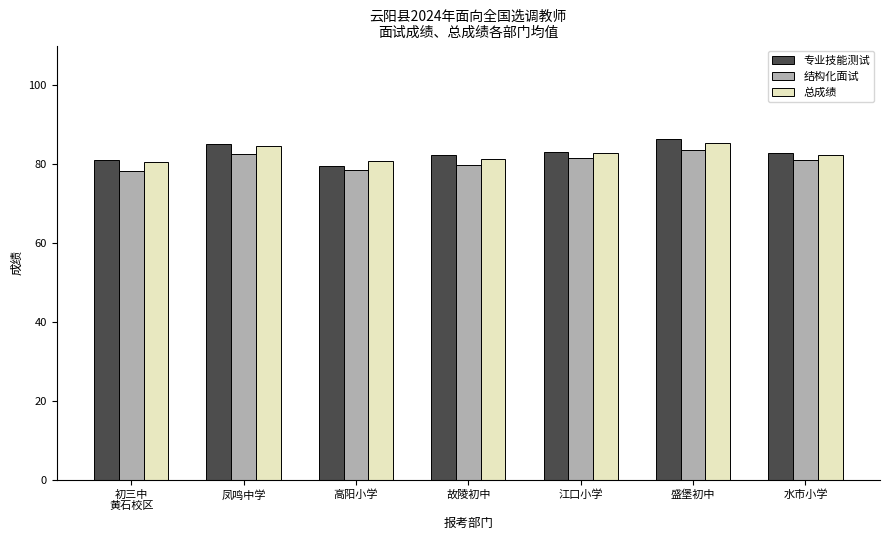

List the series in order of their peak value, highest first.

专业技能测试, 总成绩, 结构化面试